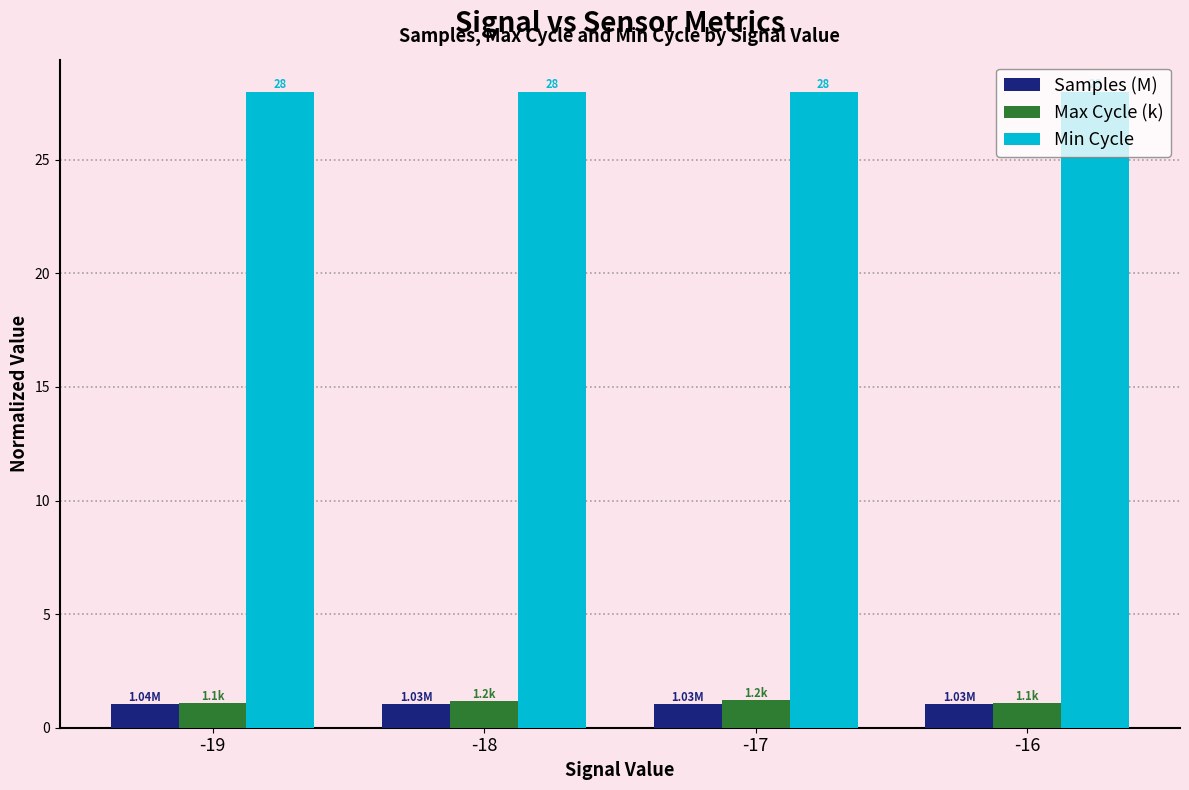

What is the difference between the highest and lowest values at -18?

27.0